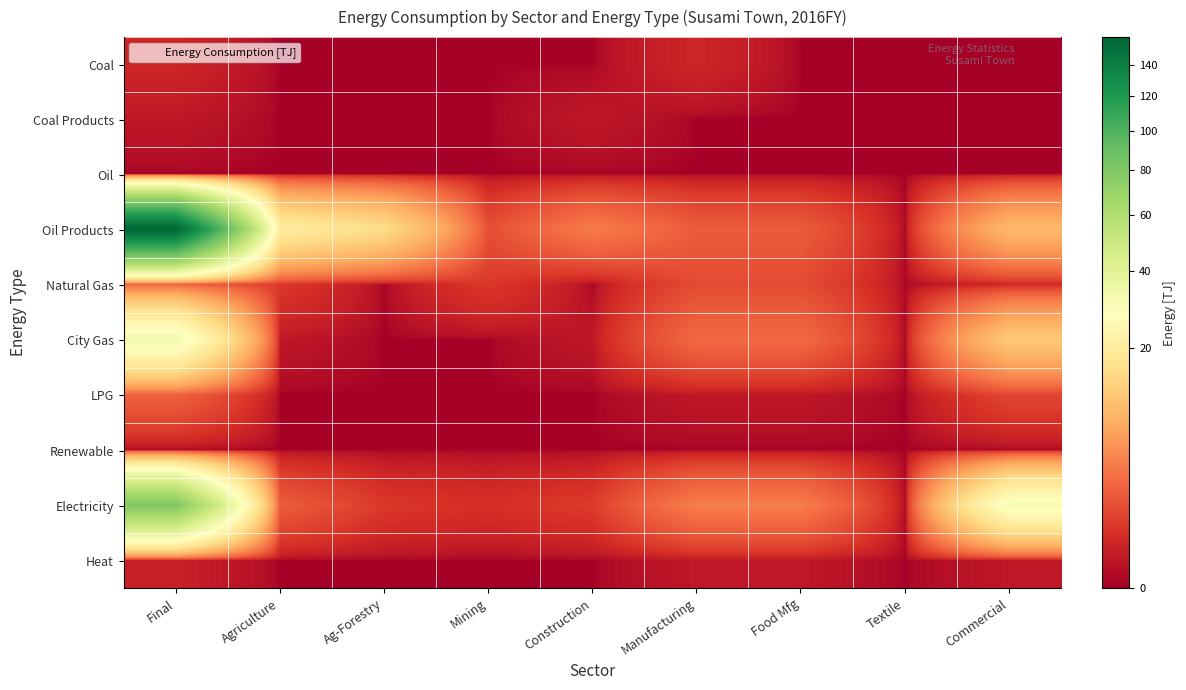

List the series in order of their peak value, highest first.

Oil Products, Electricity, City Gas, Natural Gas, LPG, Coal, Heat, Coal Products, Oil, Renewable